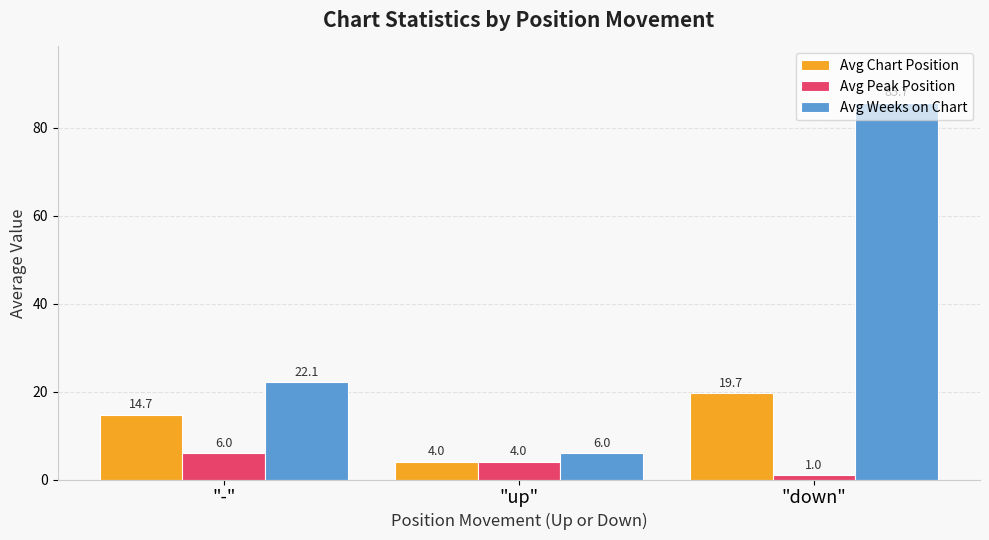

What is the label of the 2nd bar from the right?

"up"